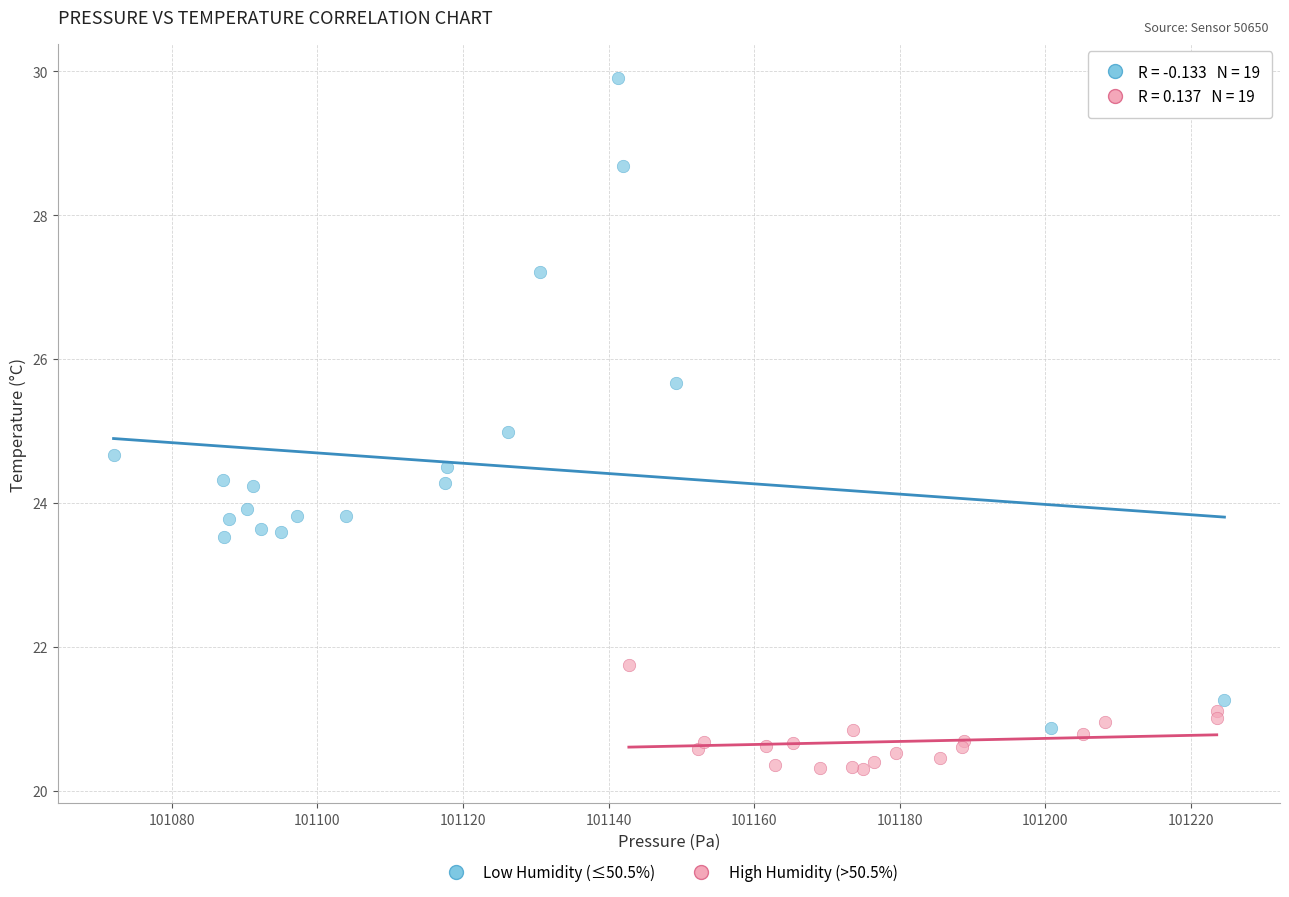

Which series contains the lowest Y value?

High Humidity (>50.5%)